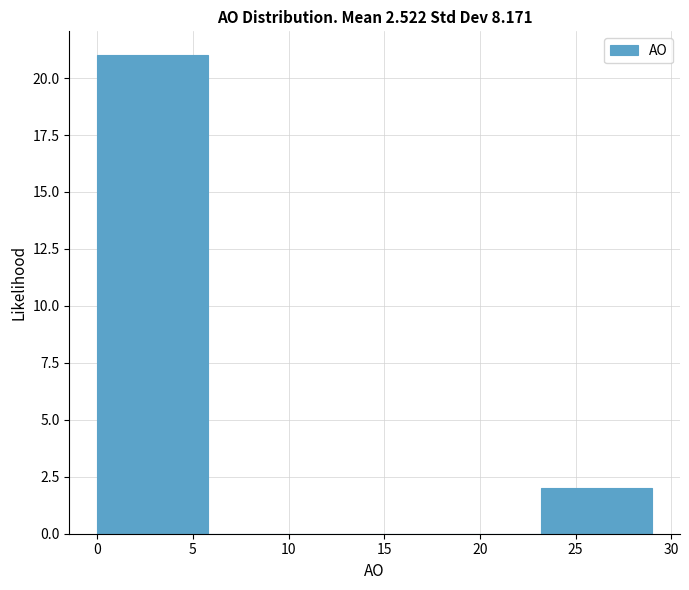

Over which range of the x-axis is the bar tallest?

0.0 to 5.8